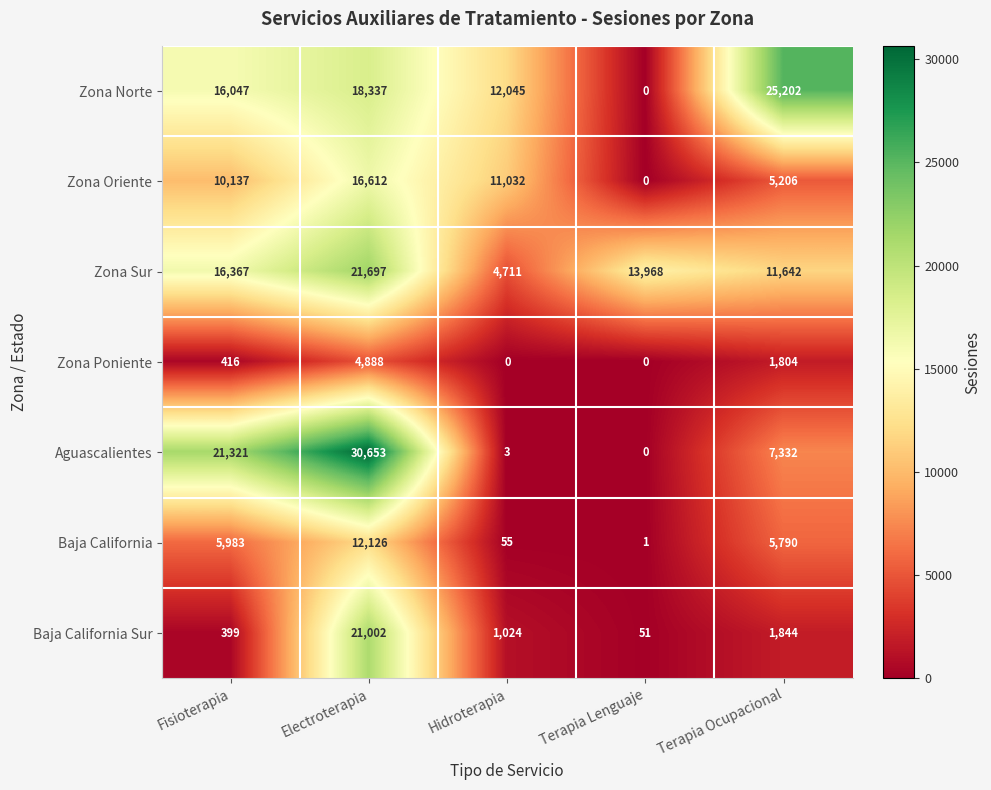

How many data points in Zona Oriente are less than 10137?

2